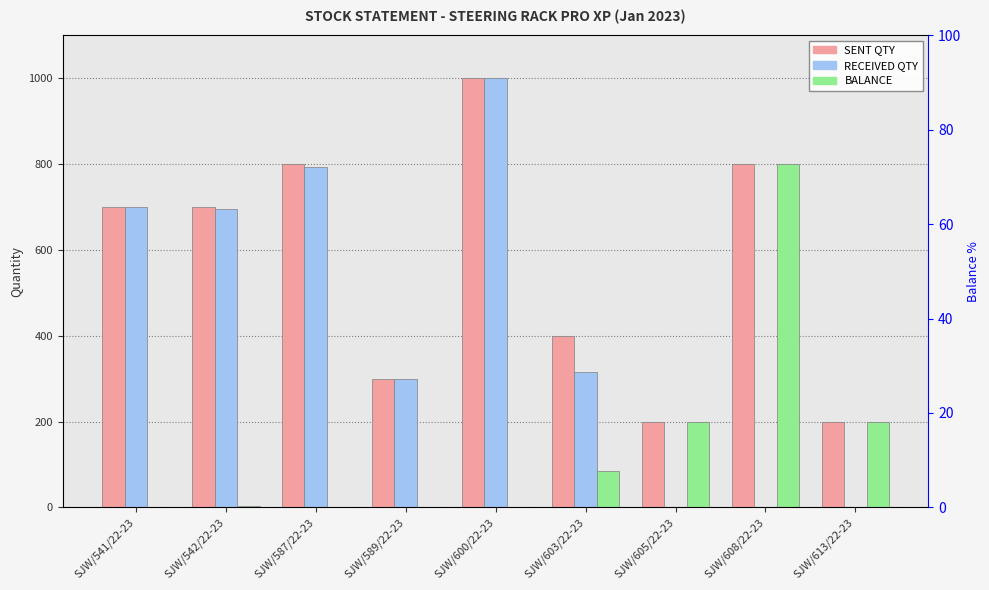

How many data points in RECEIVED QTY are less than 315?

4